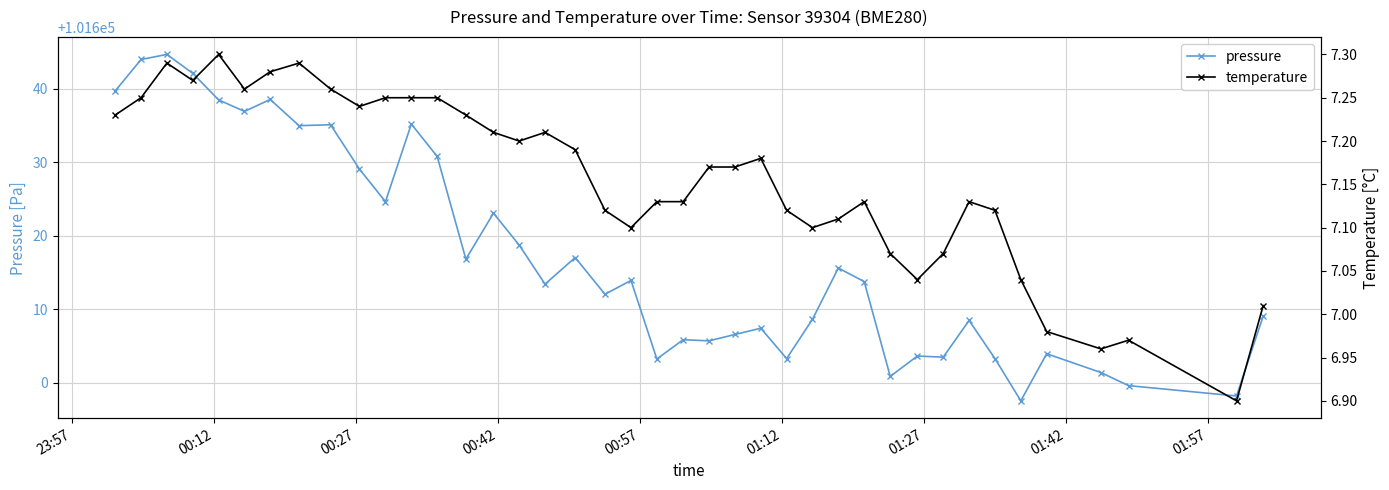

What is the minimum value for pressure?

101597.6